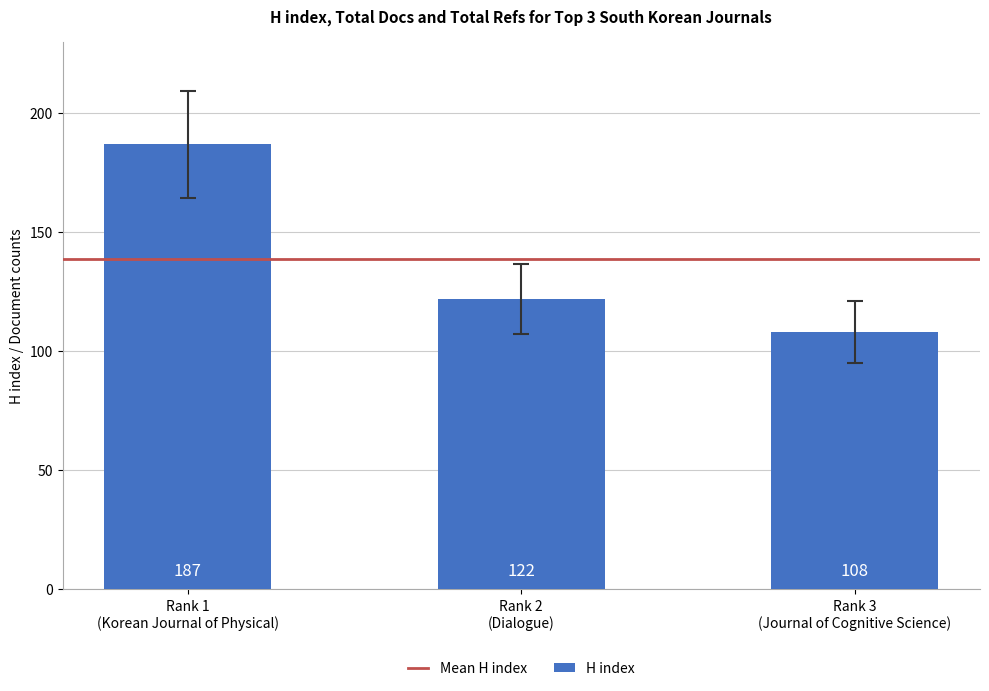

Count the values in the range 108 to 187.

3